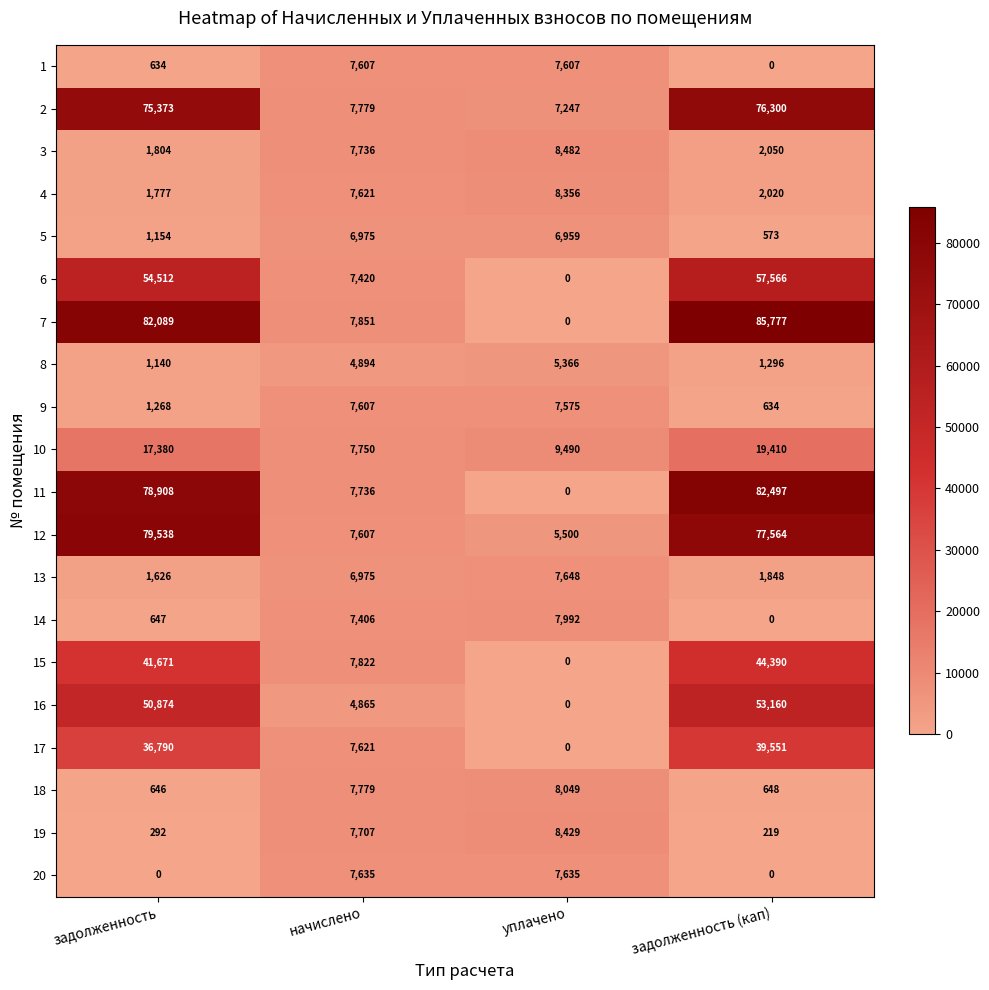

At which category is the sum across all series the highest?

задолженность (кап)